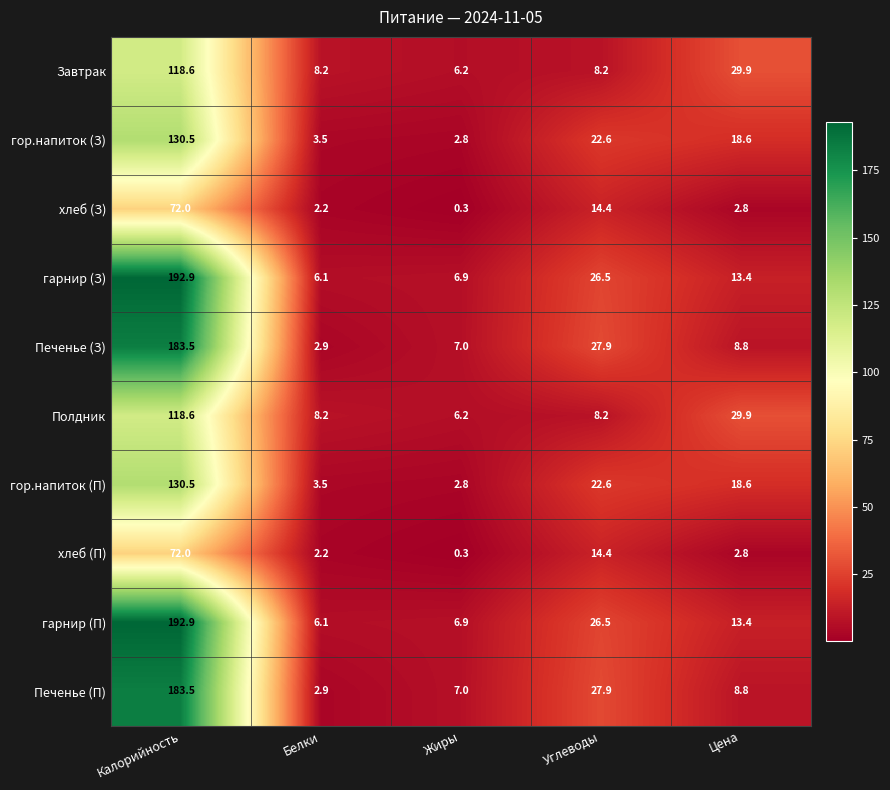

The value of Завтрак at Углеводы is 8.2. True or false?

True